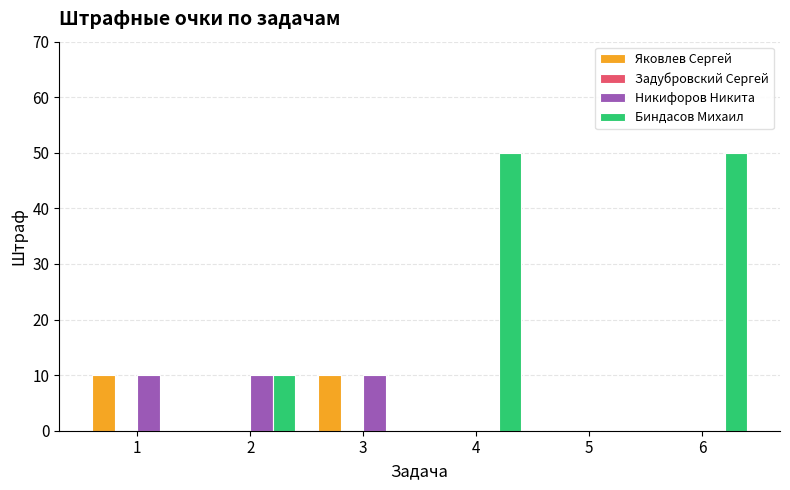

What is the sum of all Яковлев Сергей values?

20